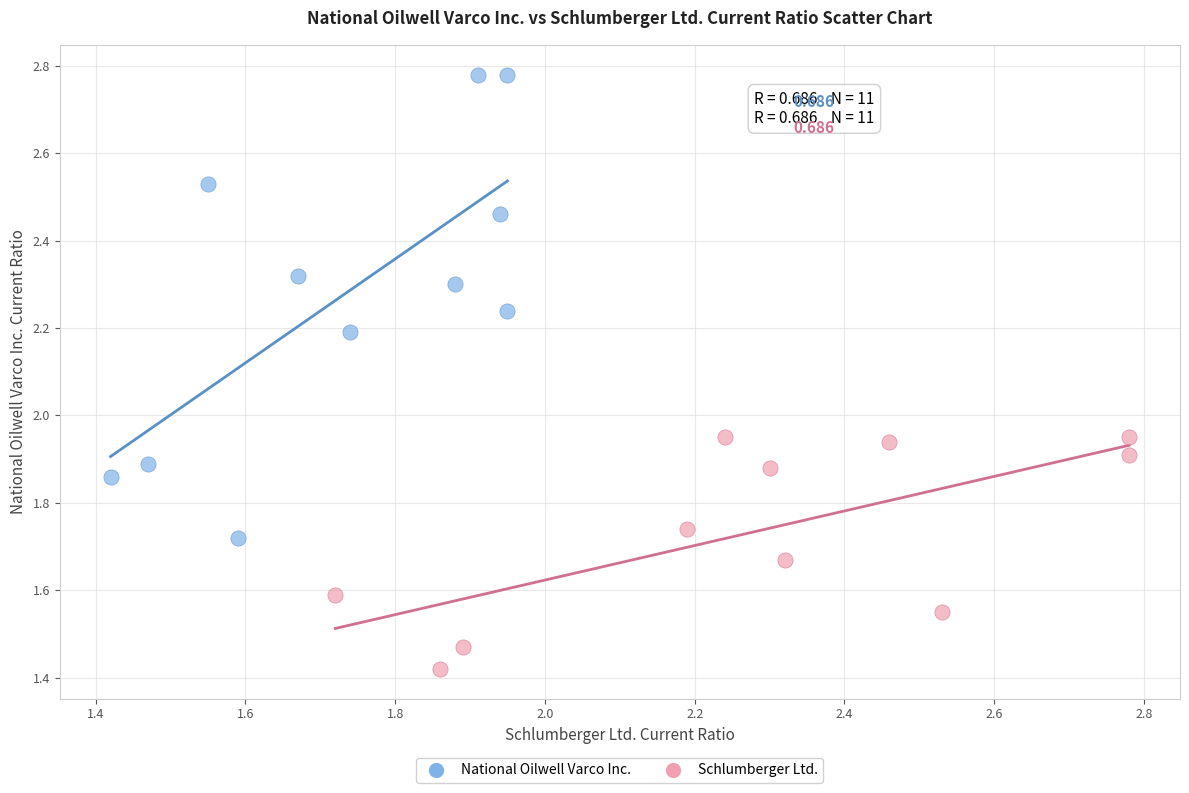

Which series reaches the maximum Y coordinate?

National Oilwell Varco Inc.